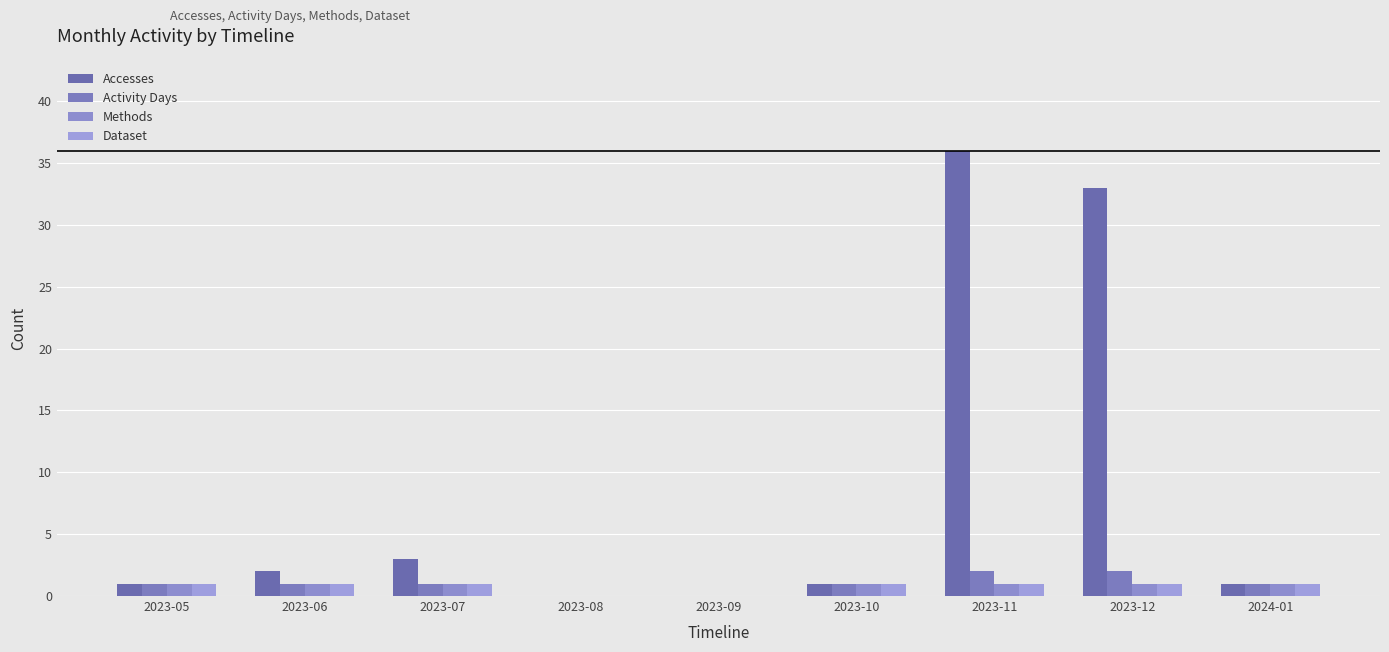

How many data points does each series have?

9